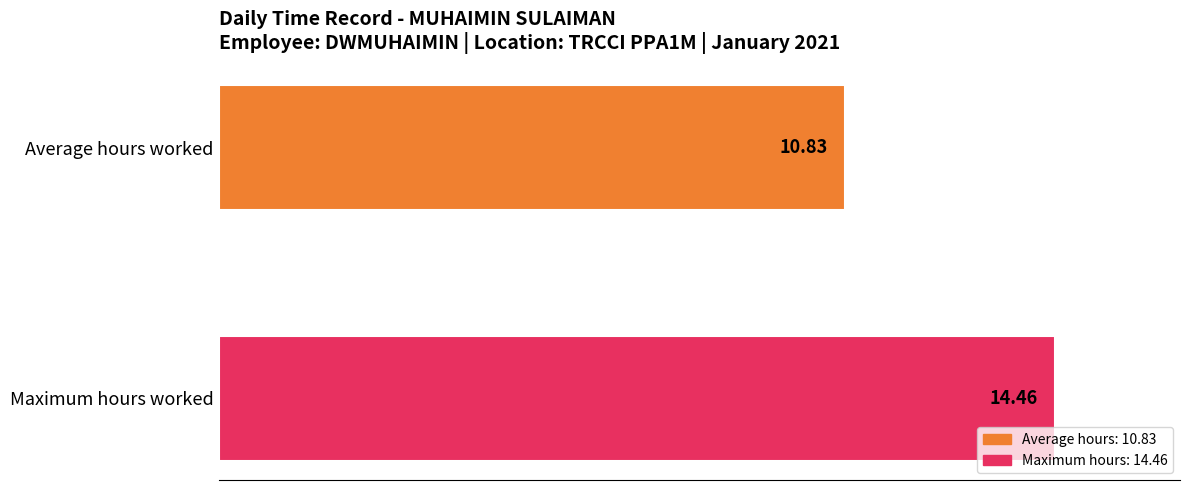

Between Maximum hours worked and Average hours worked, which is larger?

Maximum hours worked